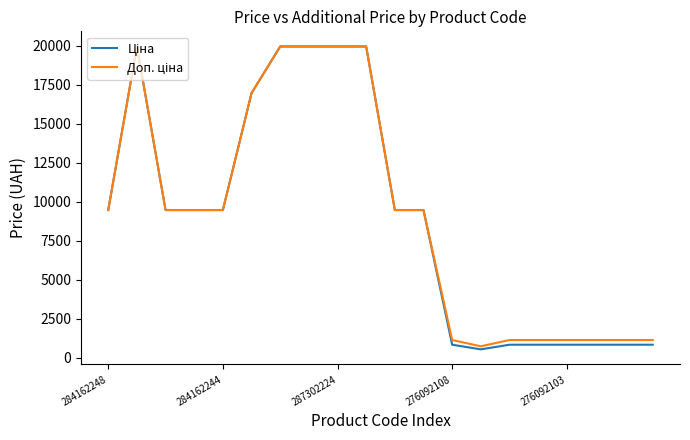

What is the smallest value displayed?

551.5